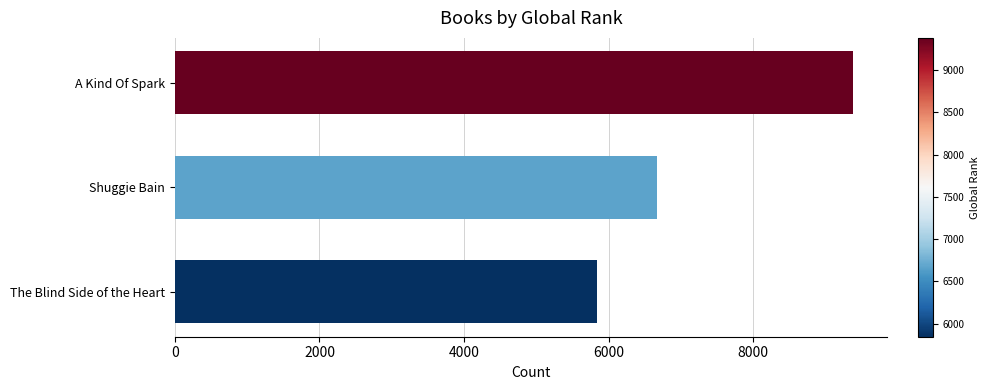

How many data points are less than 6670?

1